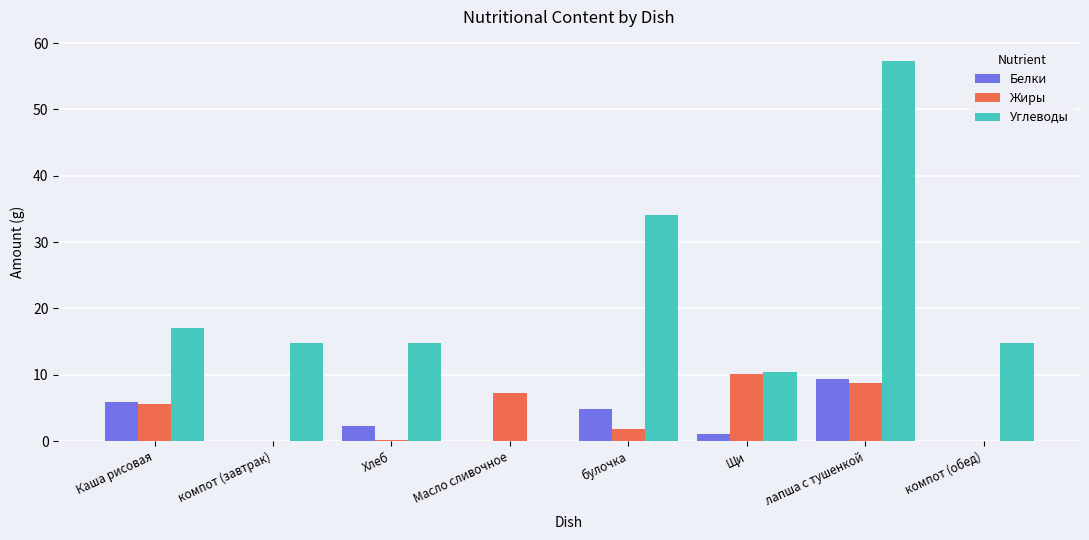

At which category does the chart reach its peak across all series?

лапша с тушенкой